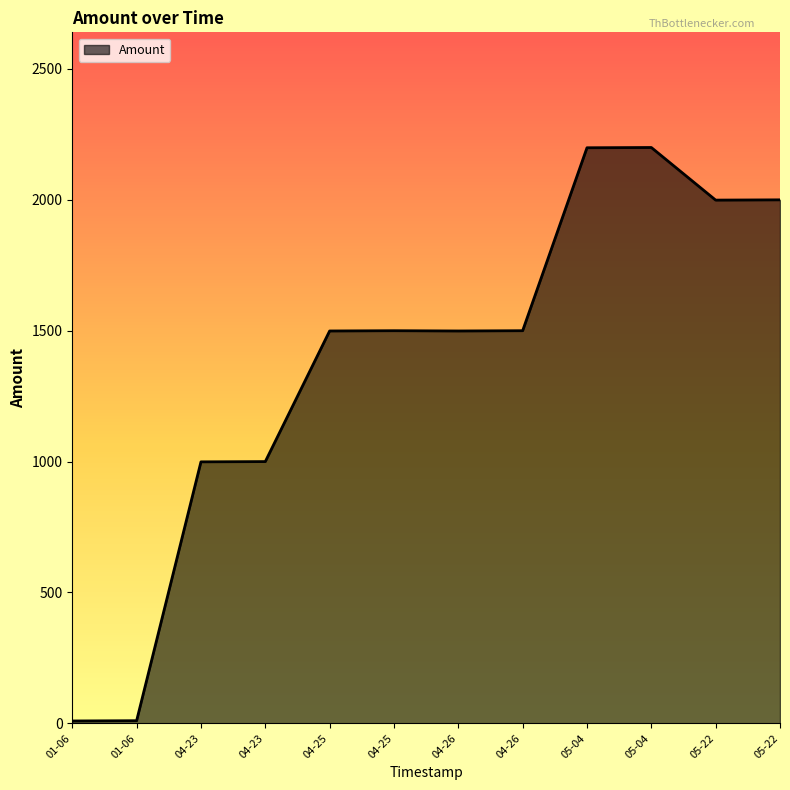

Does the chart display data point markers on the line(s)?

No